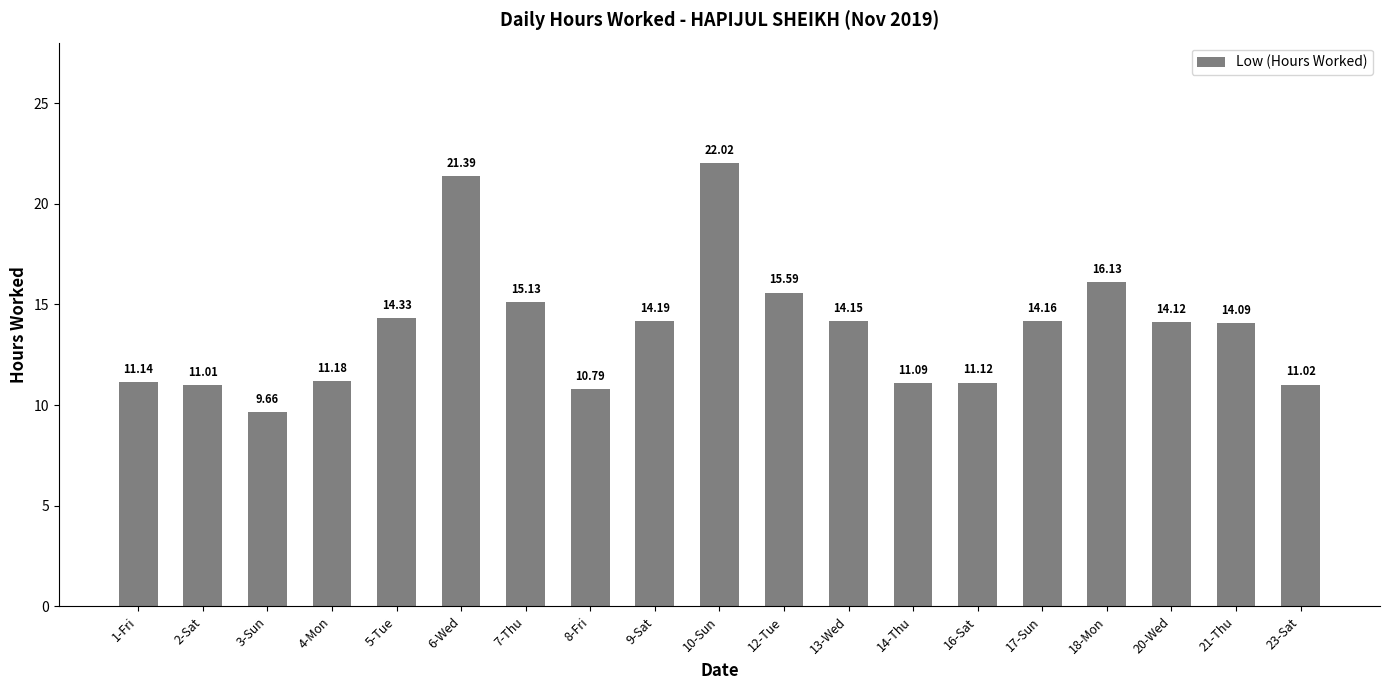

Reading left to right, list all the values displayed in this chart.

1-Fri=11.1	2-Sat=11.0	3-Sun=9.7	4-Mon=11.2	5-Tue=14.3	6-Wed=21.4	7-Thu=15.1	8-Fri=10.8	9-Sat=14.2	10-Sun=22.0	12-Tue=15.6	13-Wed=14.2	14-Thu=11.1	16-Sat=11.1	17-Sun=14.2	18-Mon=16.1	20-Wed=14.1	21-Thu=14.1	23-Sat=11.0